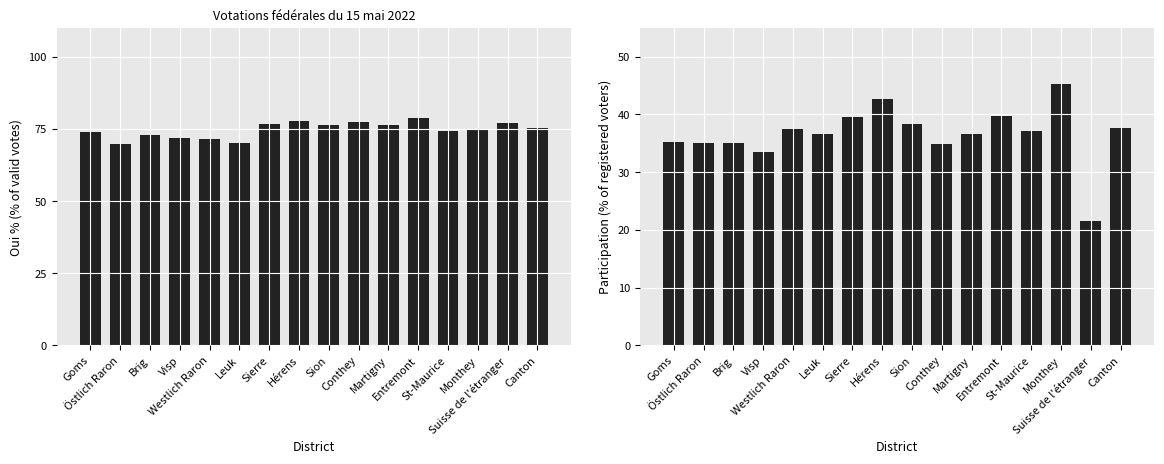

What is the label of the 15th bar from the left?

Suisse de l'étranger